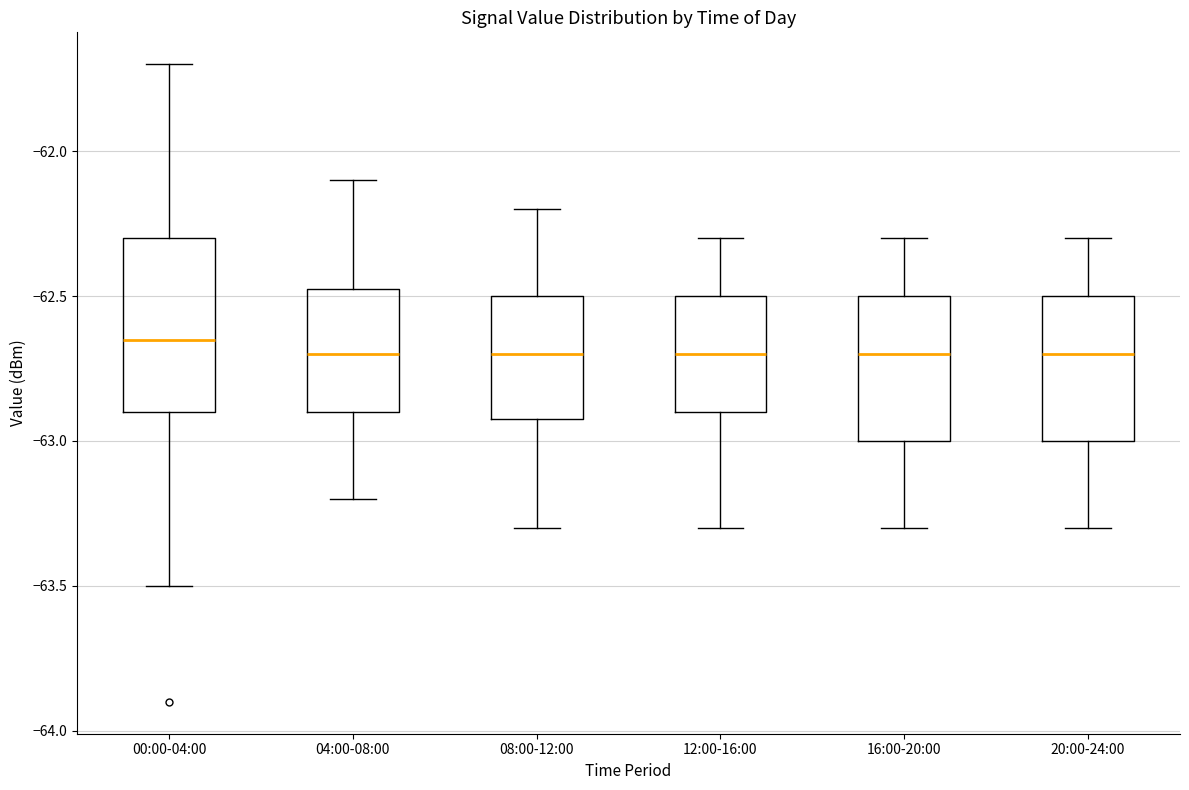

Reading left to right, transcribe this box plot: for each box, give where its median line is, the range the box spans, and where its two whiskers end, as read against the y-axis. The values are not printed on the chart, so give them approximately, as read against the axis.

00:00-04:00: median -62.65, box -62.90 to -62.30, whiskers -63.50 to -61.70
04:00-08:00: median -62.70, box -62.90 to -62.45, whiskers -63.20 to -62.10
08:00-12:00: median -62.70, box -62.90 to -62.50, whiskers -63.30 to -62.20
12:00-16:00: median -62.70, box -62.90 to -62.50, whiskers -63.30 to -62.30
16:00-20:00: median -62.70, box -63.00 to -62.50, whiskers -63.30 to -62.30
20:00-24:00: median -62.70, box -63.00 to -62.50, whiskers -63.30 to -62.30